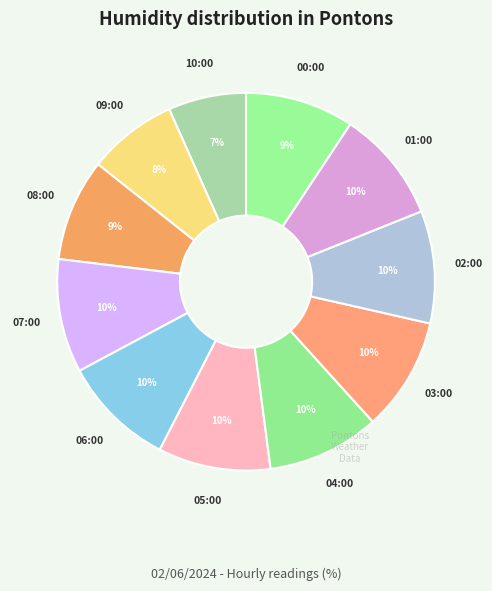

Which slice is the smallest?

10:00